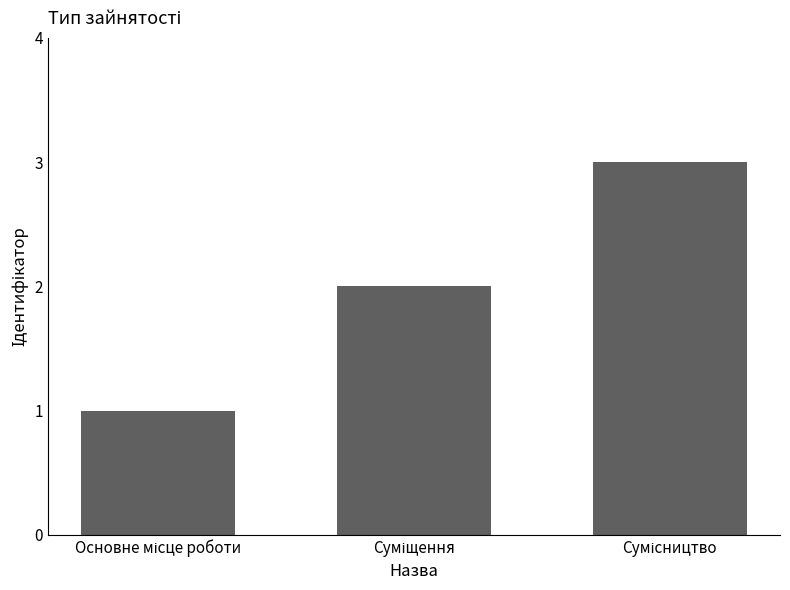

What is the maximum value shown in the chart?

3